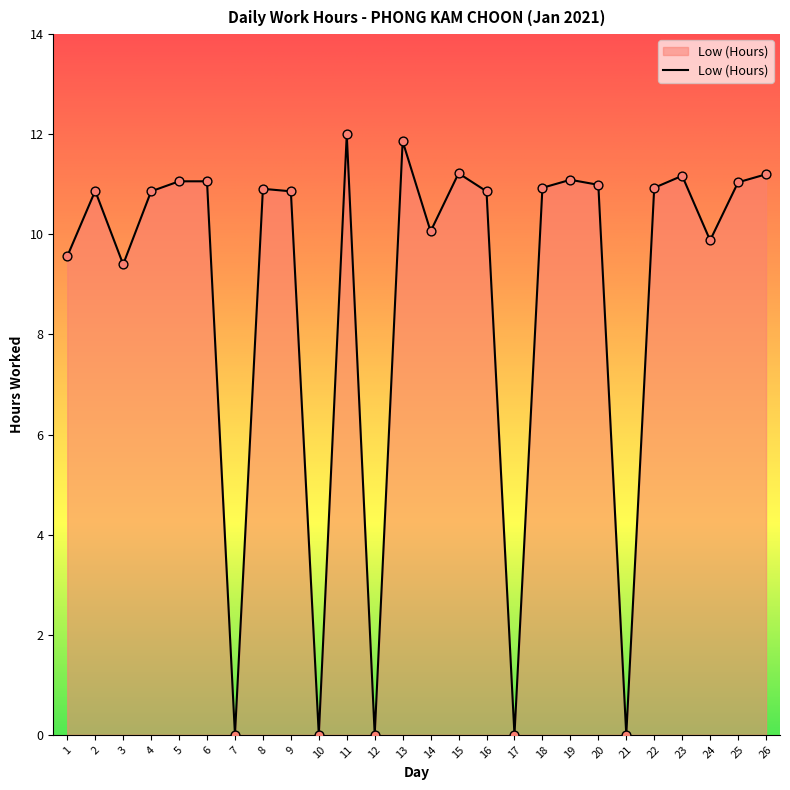

Between 7 and 6, which is larger?

6